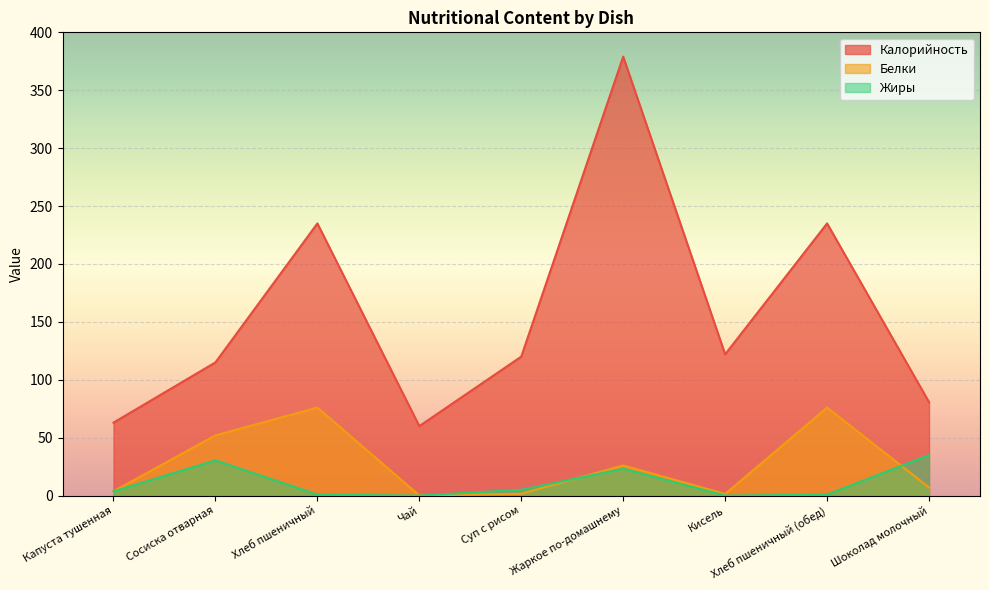

True or false: Калорийность and Белки cross at least once.

False